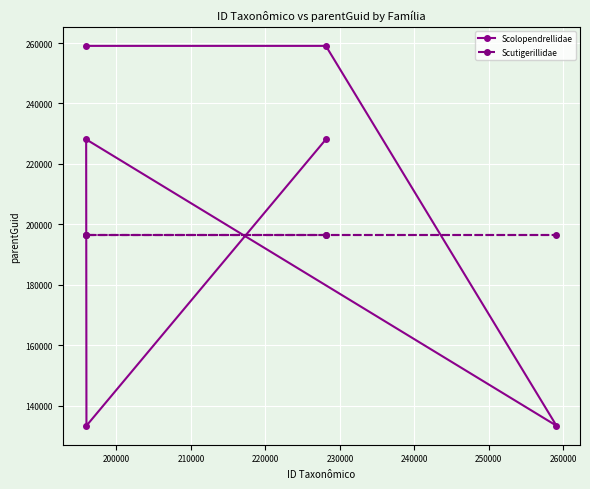

Which series has the largest range (max minus min)?

Scolopendrellidae